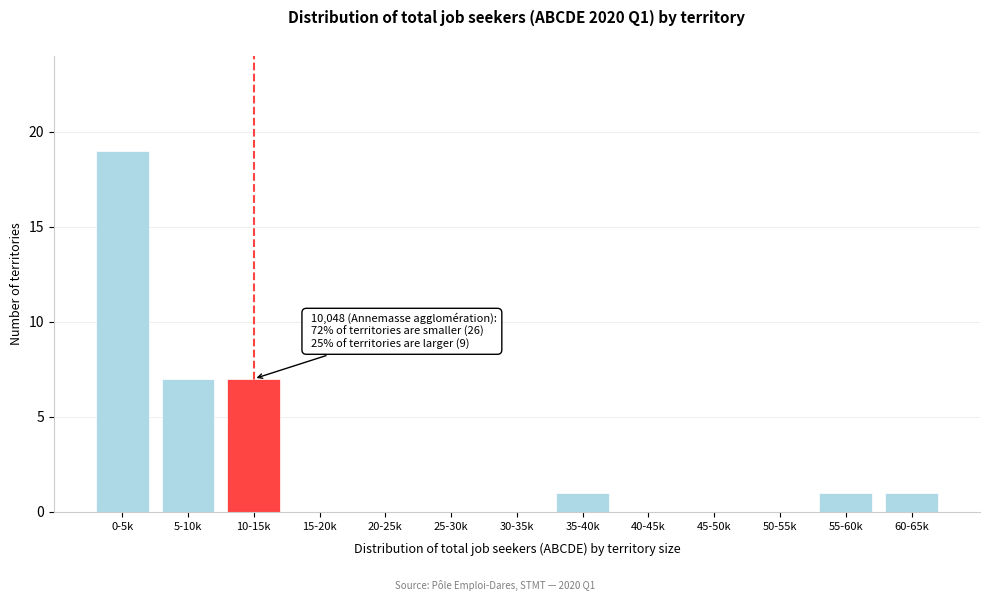

Reading right to left, extract all data points from this chart.

60-65k=1	55-60k=1	50-55k=0	45-50k=0	40-45k=0	35-40k=1	30-35k=0	25-30k=0	20-25k=0	15-20k=0	10-15k=7	5-10k=7	0-5k=19